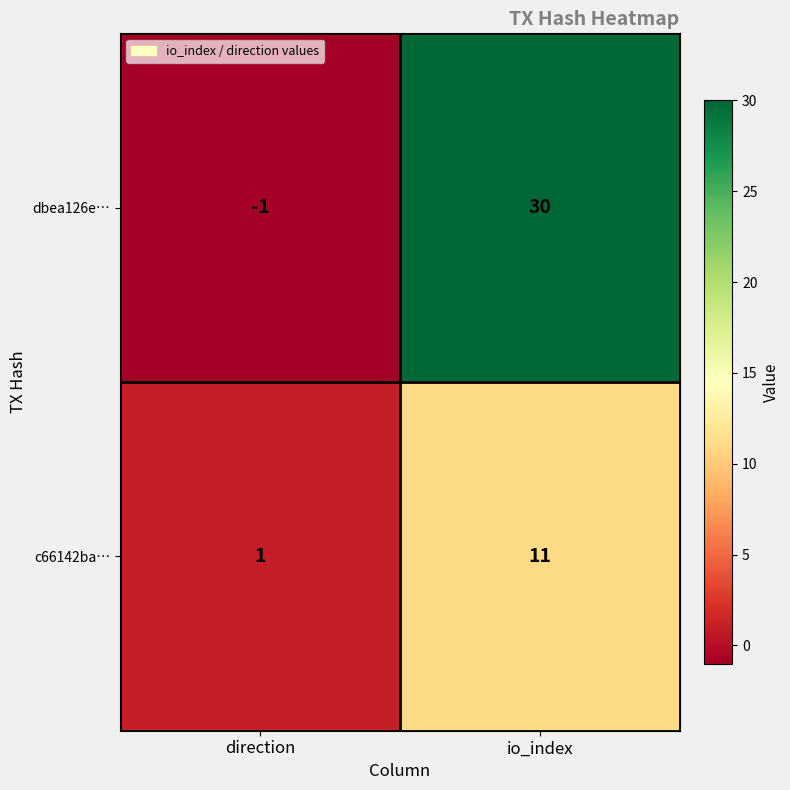

Between direction and io_index, which series saw the biggest shift?

dbea126e…